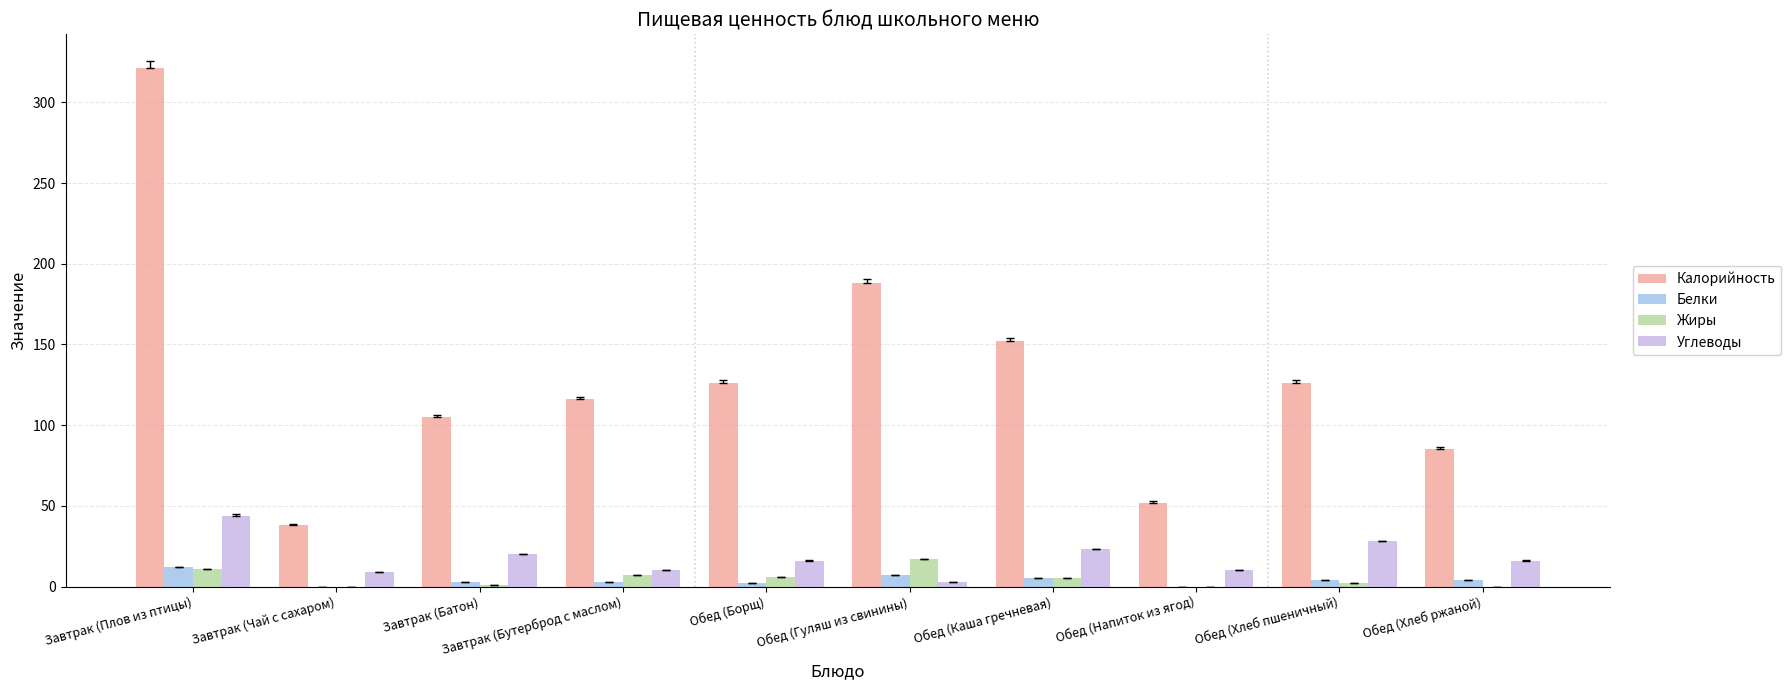

What is the sum of the Углеводы values at Завтрак (Плов из птицы) and Обед (Каша гречневая)?

67